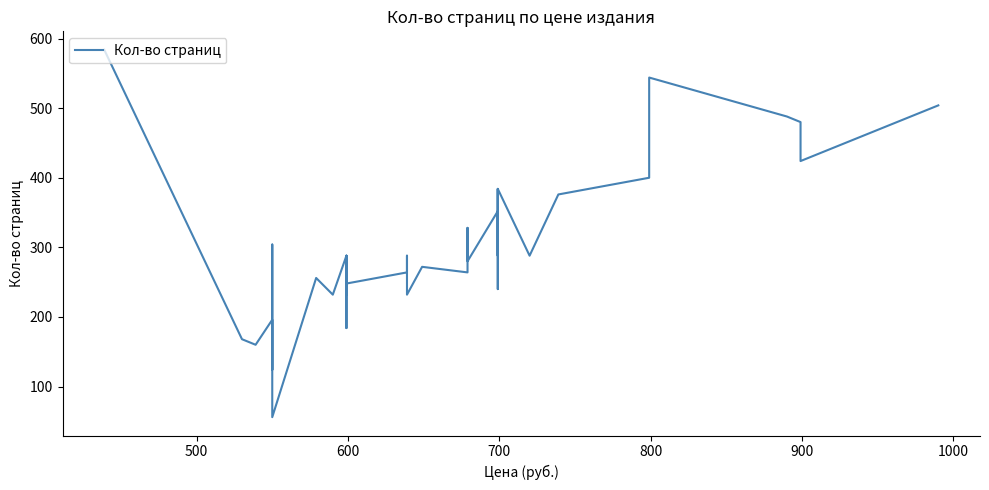

How many lines are shown in the chart?

1